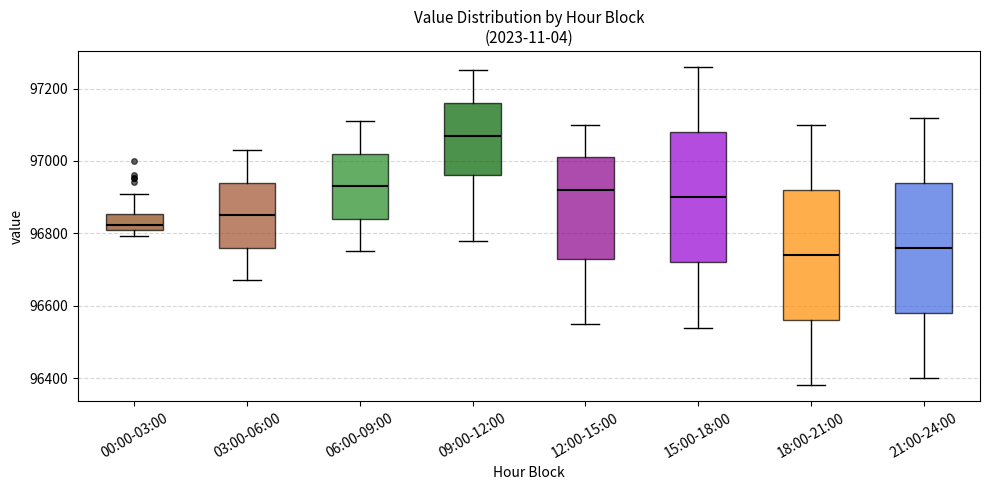

Reading left to right, read every box against the y-axis: the position of its median line, the range the box covers, and the ends of its whiskers. The values are not printed on the chart, so give them approximately, as read against the axis.

00:00-03:00: median 96820 (just above the box's lower edge), box 96820 to 96860, whiskers 96800 to 96900
03:00-06:00: median 96860, box 96760 to 96940, whiskers 96680 to 97040
06:00-09:00: median 96940, box 96840 to 97020, whiskers 96760 to 97120
09:00-12:00: median 97080, box 96960 to 97160, whiskers 96780 to 97260
12:00-15:00: median 96920, box 96740 to 97020, whiskers 96560 to 97100
15:00-18:00: median 96900, box 96720 to 97080, whiskers 96540 to 97260
18:00-21:00: median 96740, box 96560 to 96920, whiskers 96380 to 97100
21:00-24:00: median 96760, box 96580 to 96940, whiskers 96400 to 97120